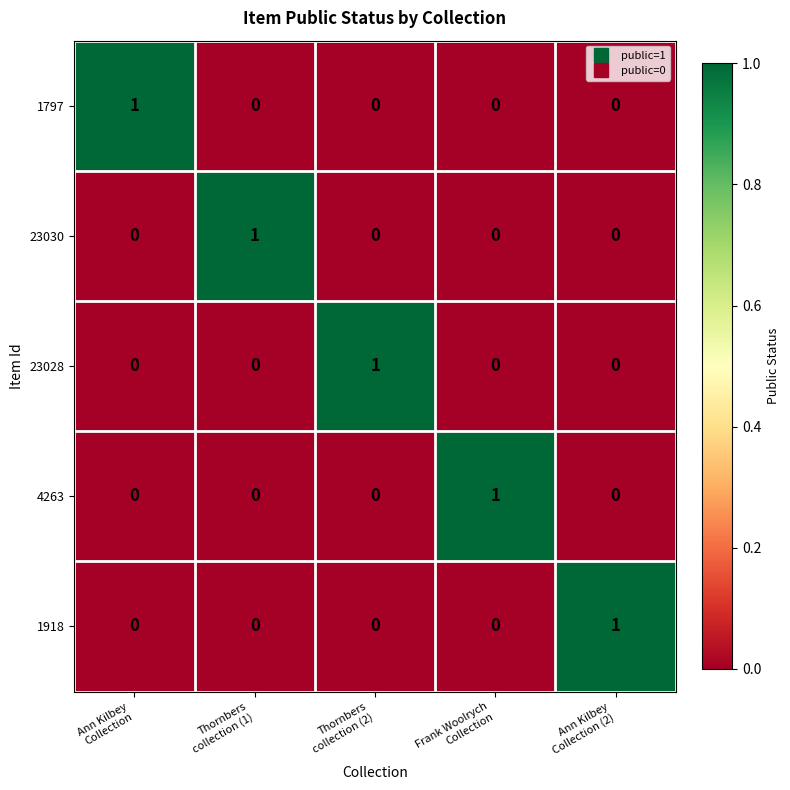

At how many categories does at least one series exceed 0?

5